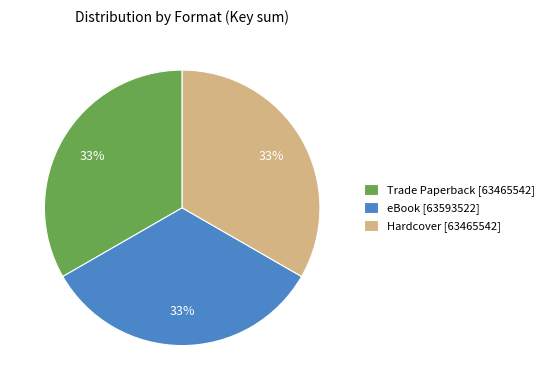

The Hardcover [63465542] slice represents 33% of the pie. True or false?

True